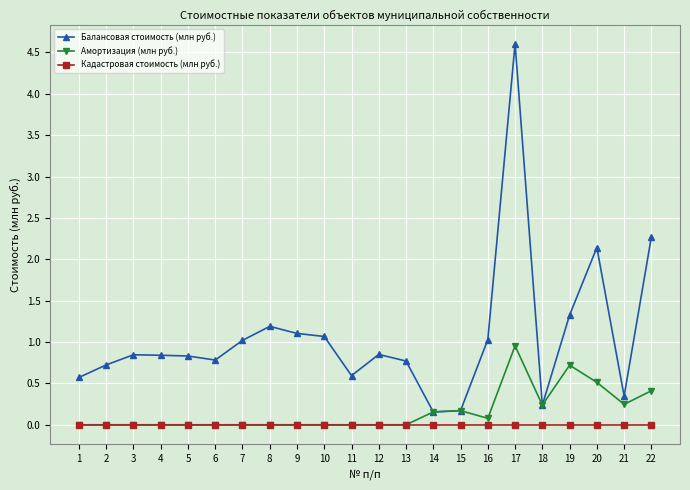

What is the lowest value of the Балансовая стоимость (млн руб.) series?

0.2